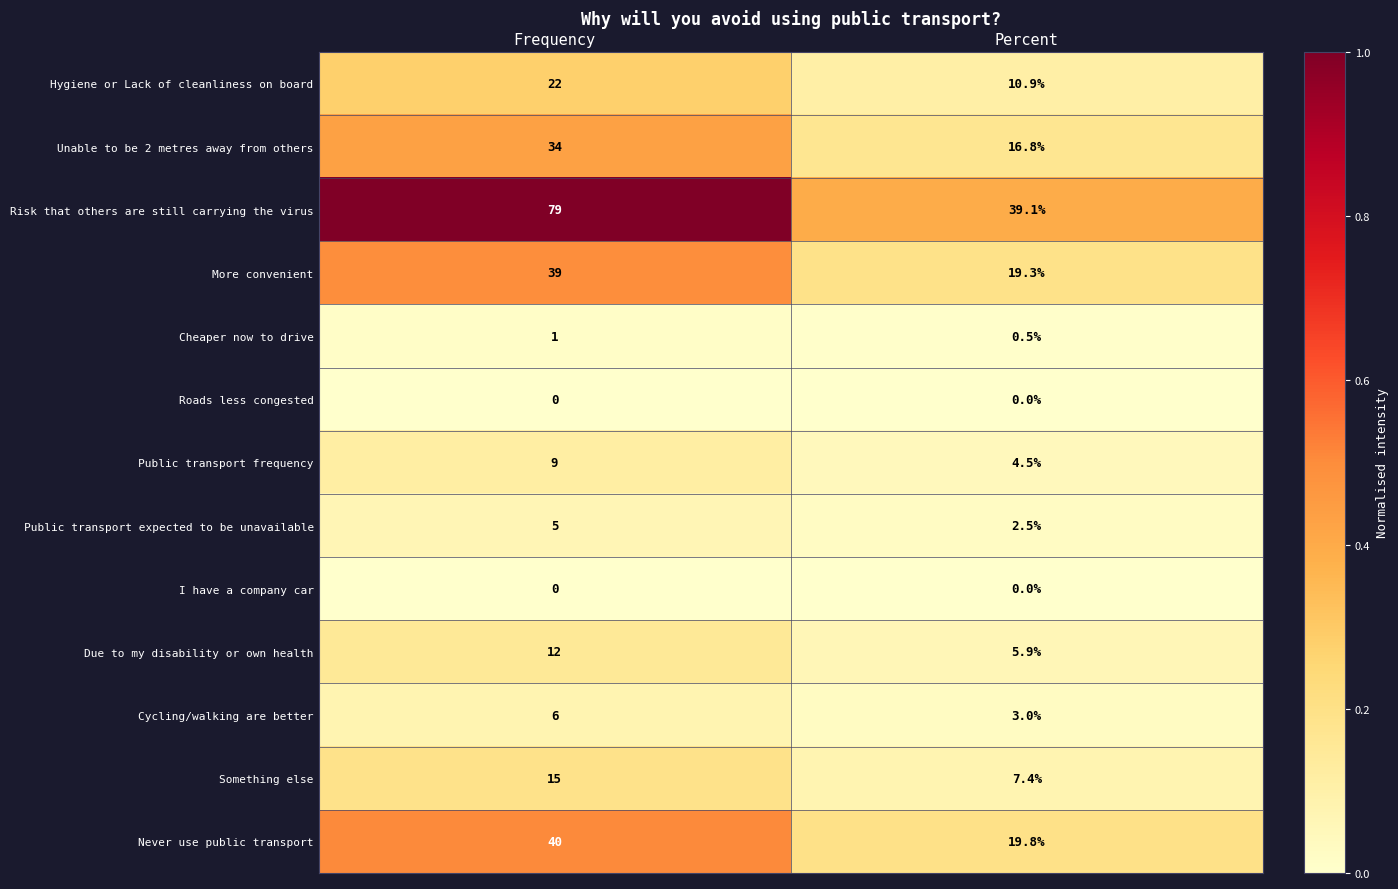

Where is Never use public transport nearest to the value 29?

Percent